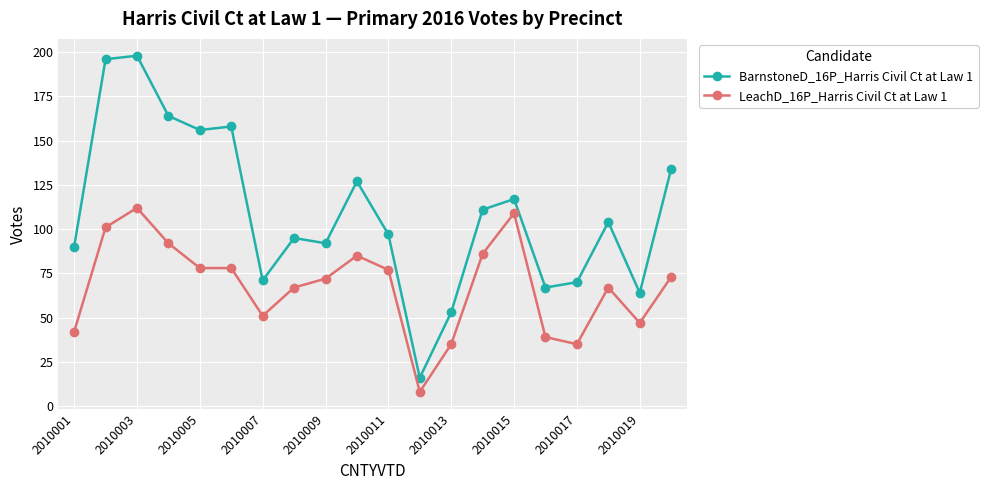

True or false: BarnstoneD_16P_Harris Civil Ct at Law 1 and LeachD_16P_Harris Civil Ct at Law 1 intersect in this chart.

False